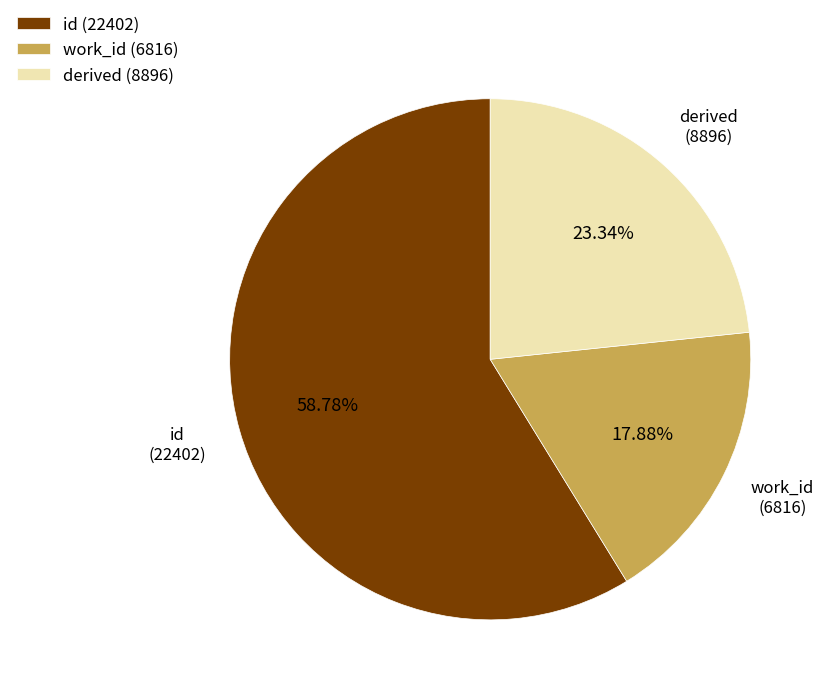

Rank the categories by value from lowest to highest.

work_id (6816), derived (8896), id (22402)